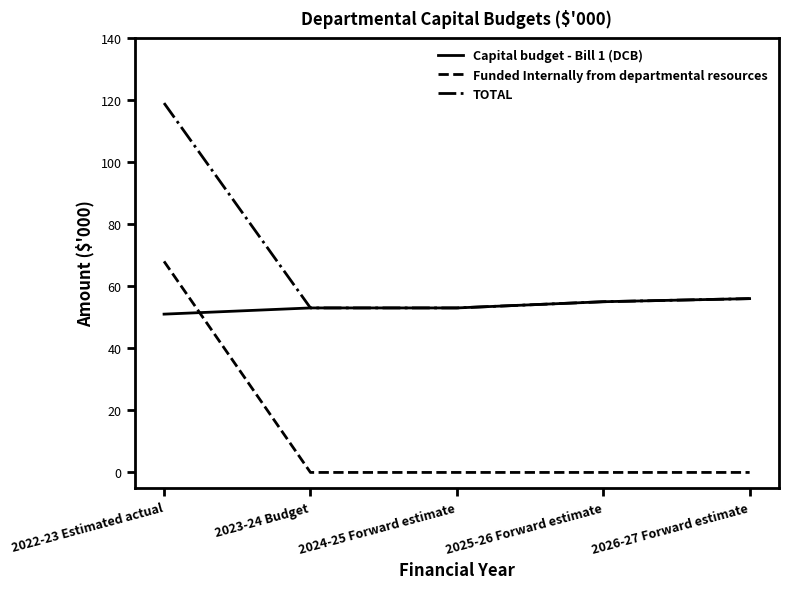

Between which two adjacent categories do Capital budget - Bill 1 (DCB) and Funded Internally from departmental resources first intersect?

2022-23 Estimated actual and 2023-24 Budget